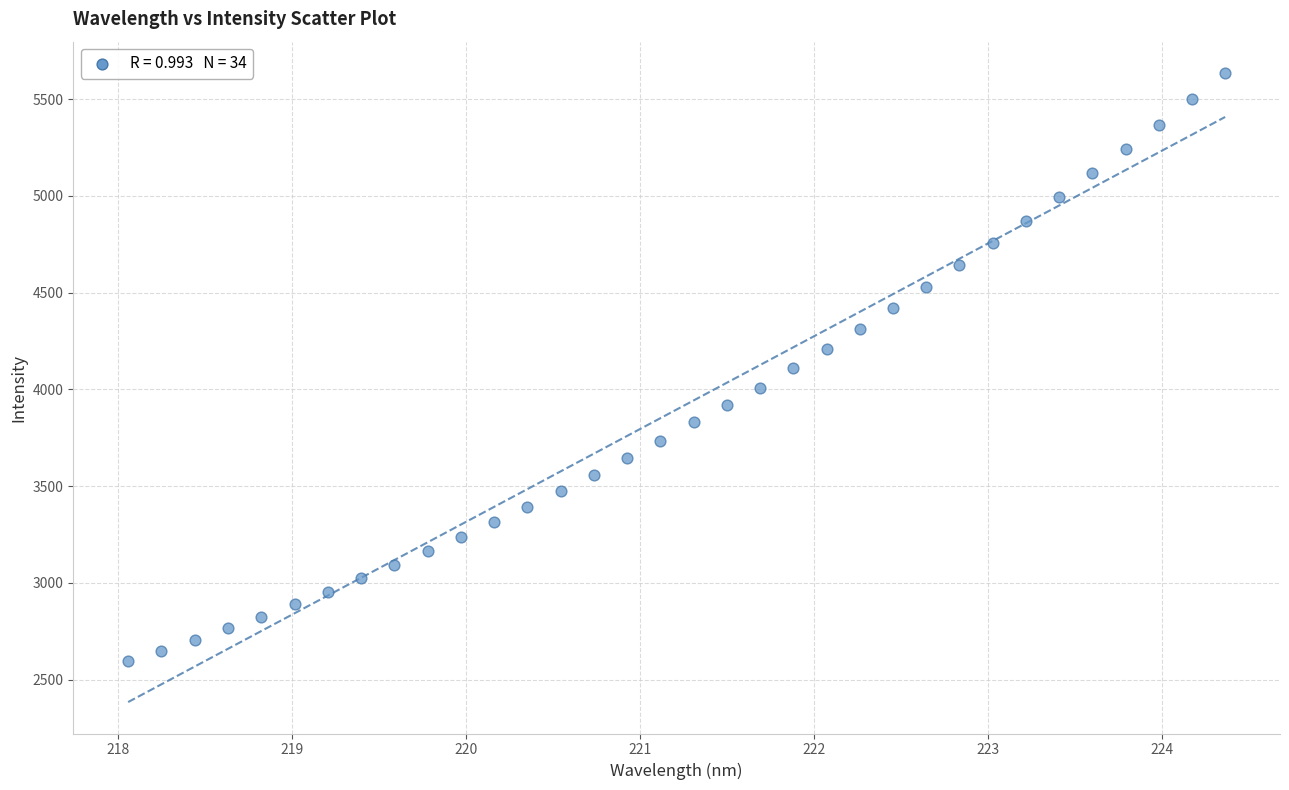

What is the range of X values (max minus min)?

6.3